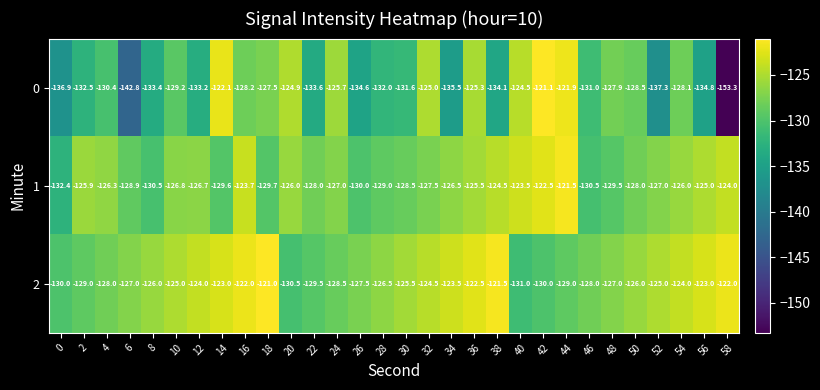

Which series changed the most between 28 and 48?

0